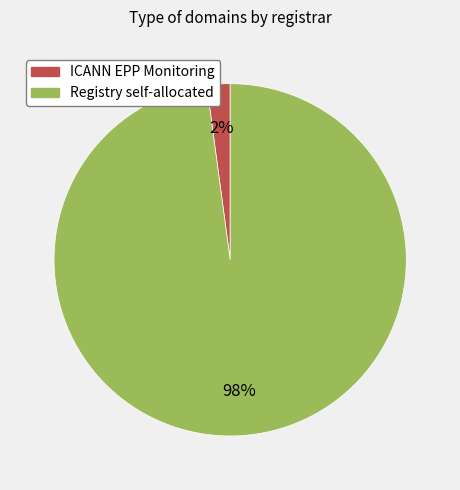

What percentage is the ICANN EPP Monitoring slice, to the nearest percent?

2%